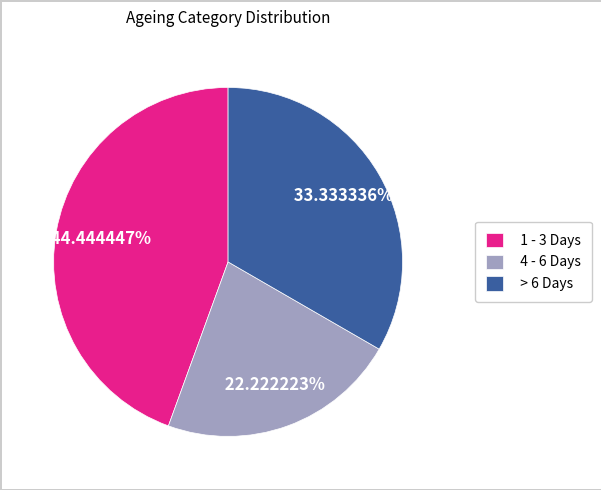

How many slices are in this pie chart?

3